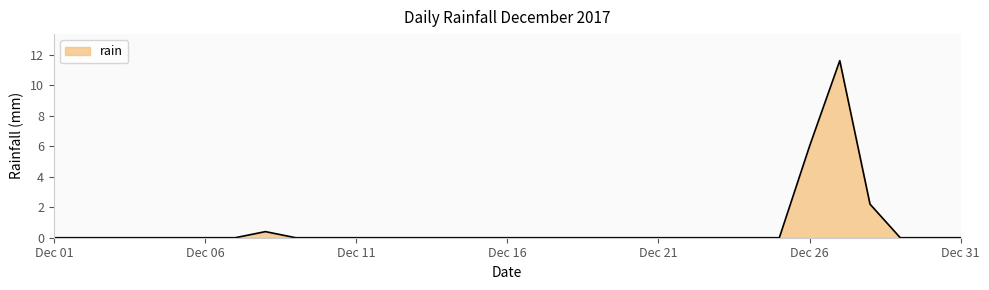

What is the maximum value shown in the chart?

11.6